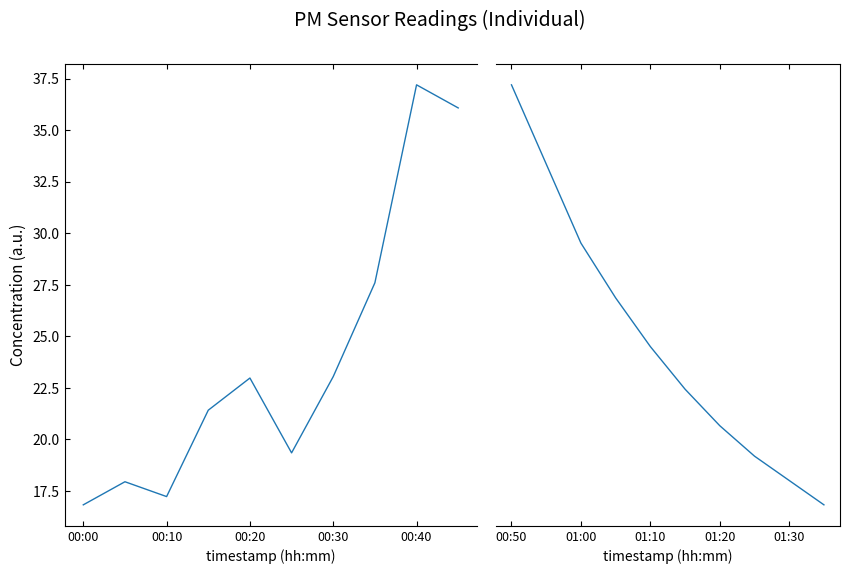

True or false: P1 and P2 cross at least once.

False